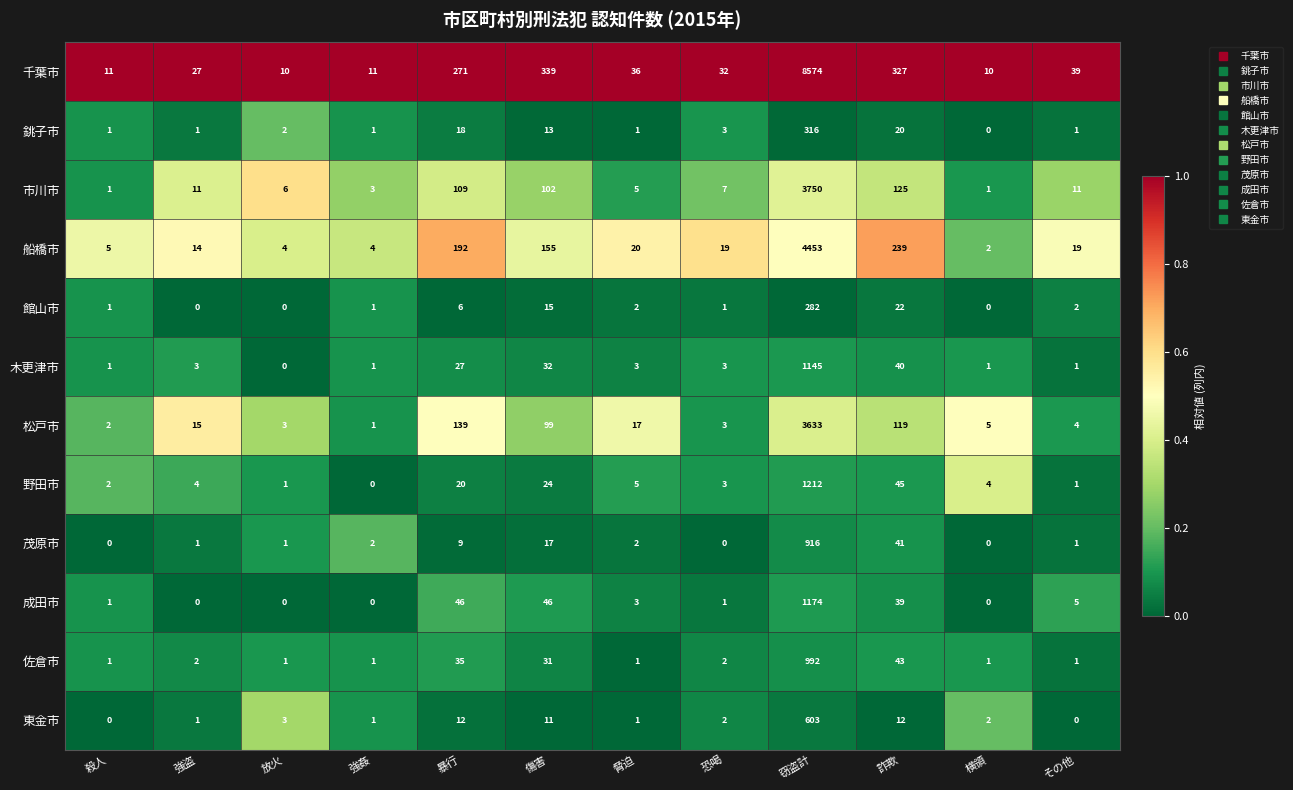

What is the average value of the 館山市 series?

28